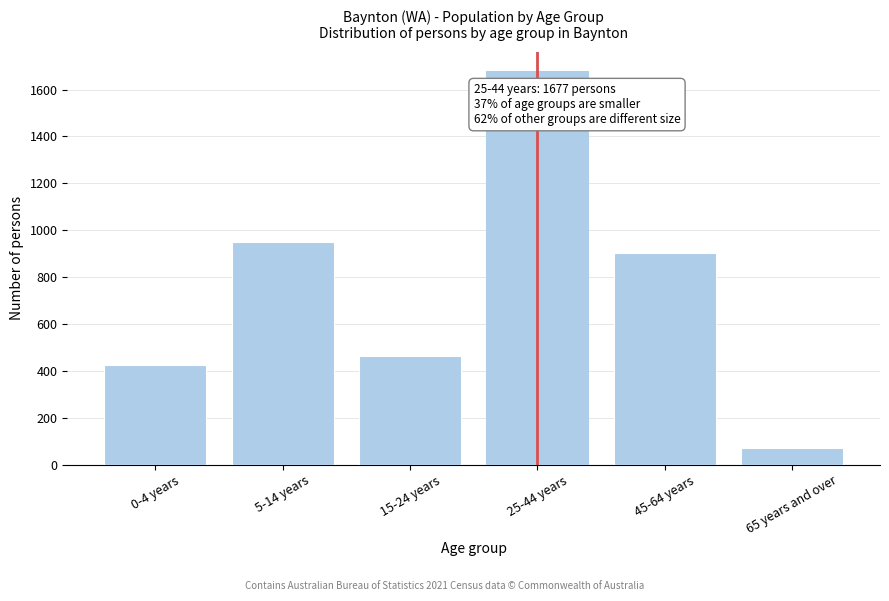

Reading left to right, list all the values displayed in this chart.

0-4 years=427	5-14 years=951	15-24 years=462	25-44 years=1677	45-64 years=902	65 years and over=72